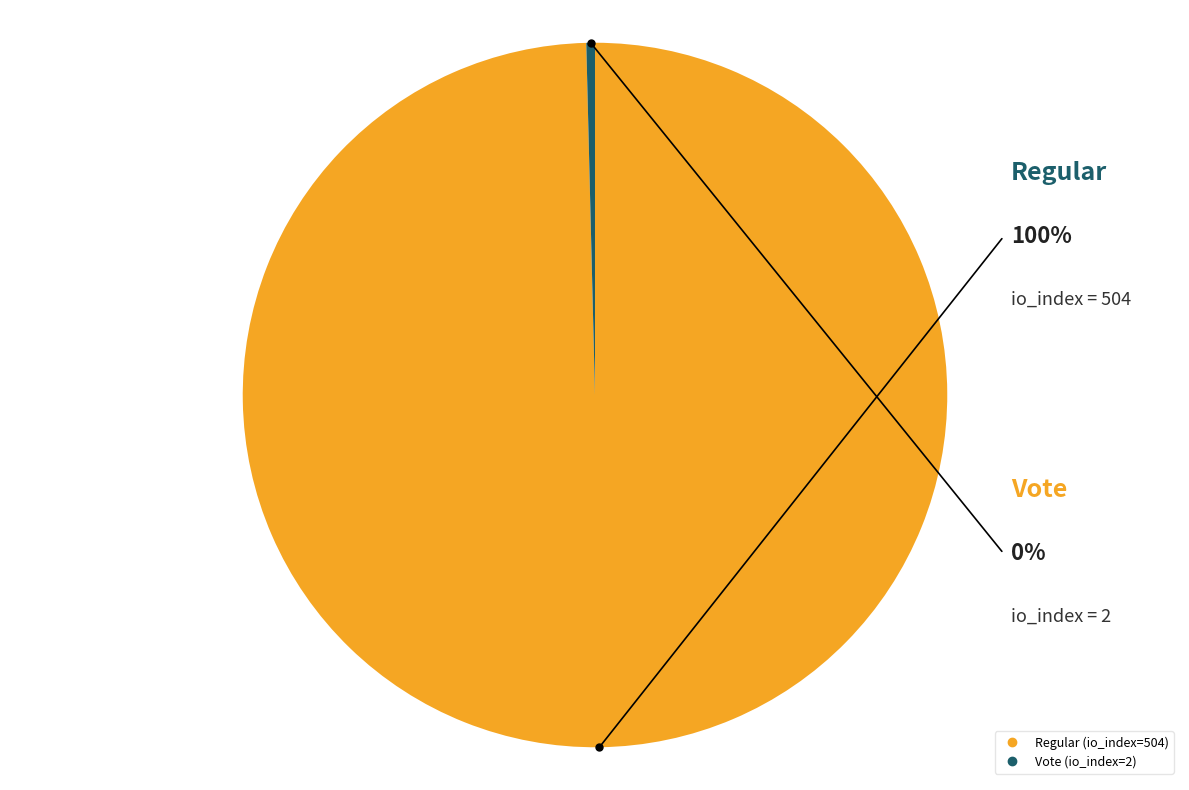

To the nearest percent, what percentage of the pie is Regular (io_index=504)?

100%